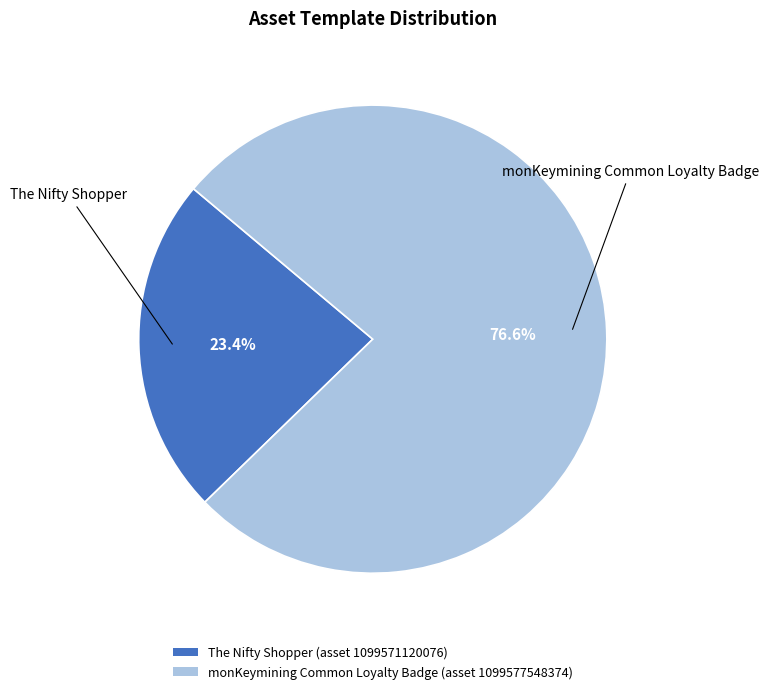

How much of the chart is everything except The Nifty Shopper (asset 1099571120076)?

76.6%